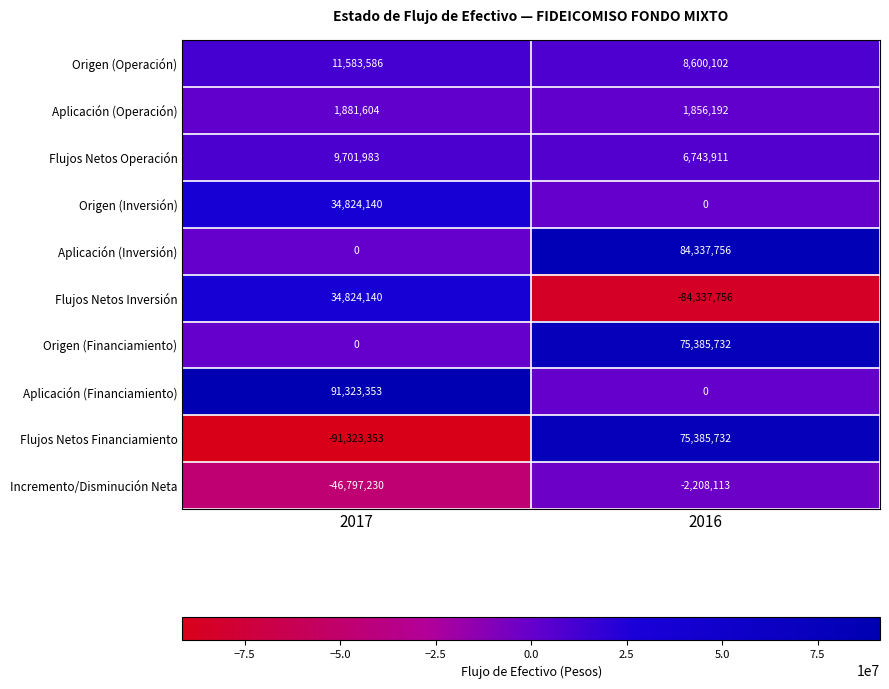

The Flujos Netos Financiamiento series shows 75385732 at 2016. True or false?

True